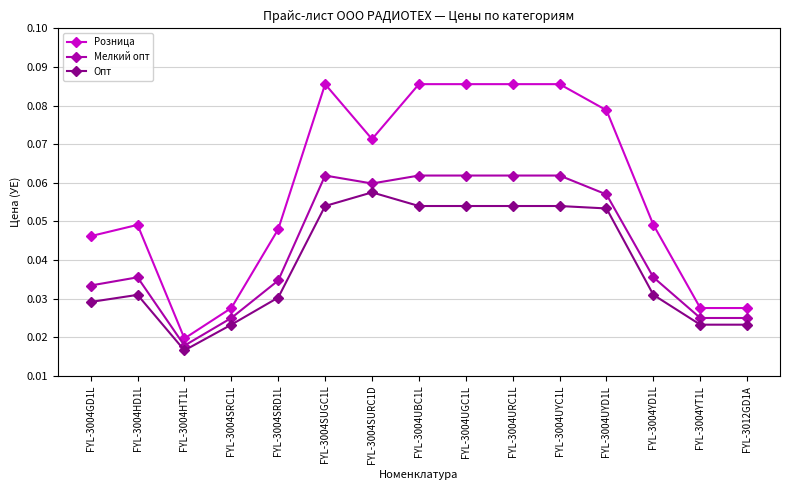

Which series has the widest spread of values?

Розница